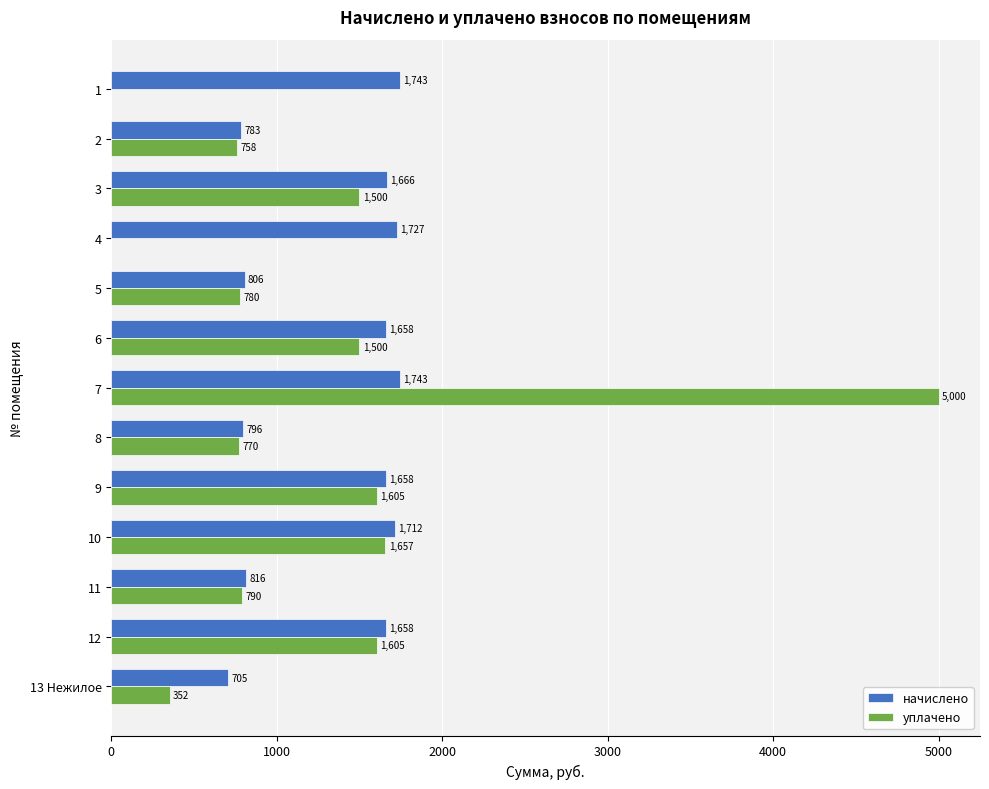

At which category is the sum across all series the highest?

7